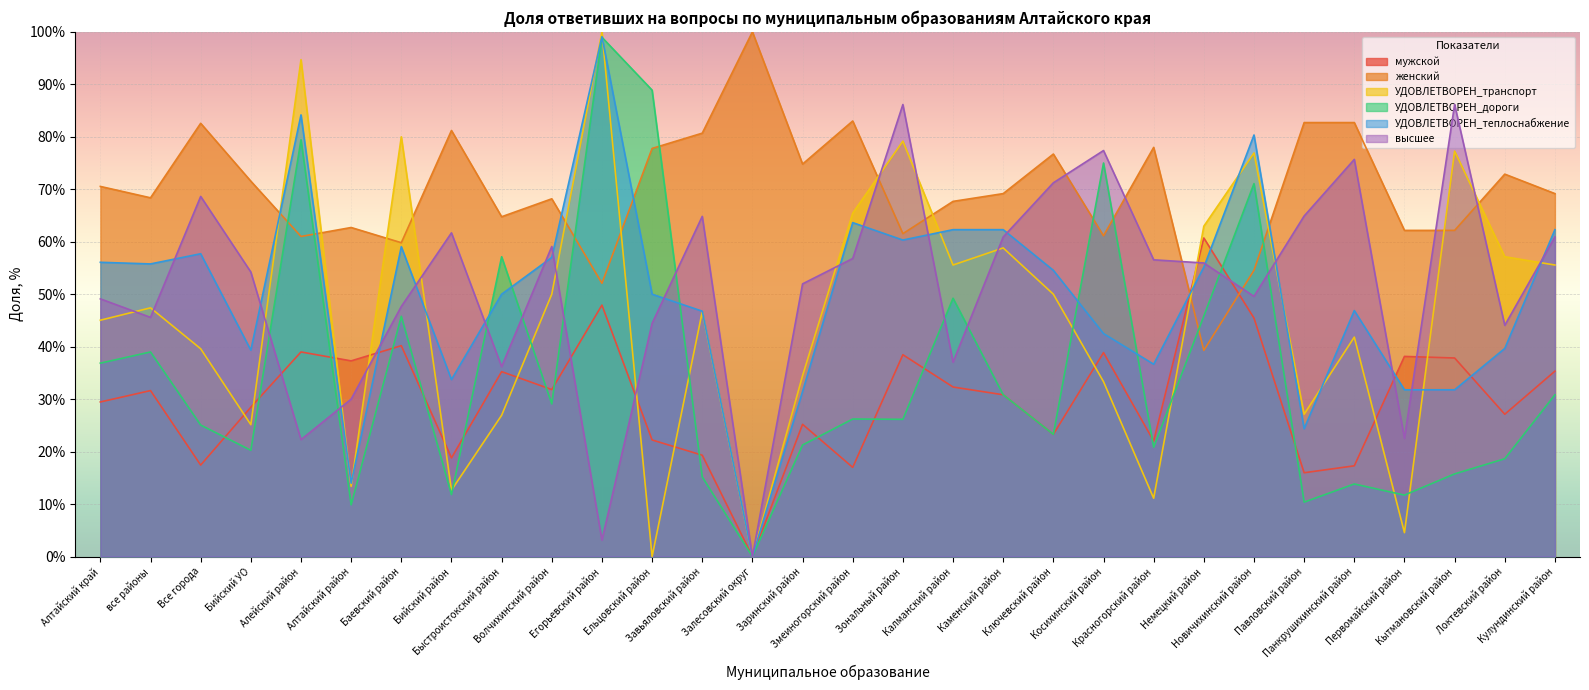

Between which two adjacent categories do женский and высшее first intersect?

Змеиногорский район and Зональный район